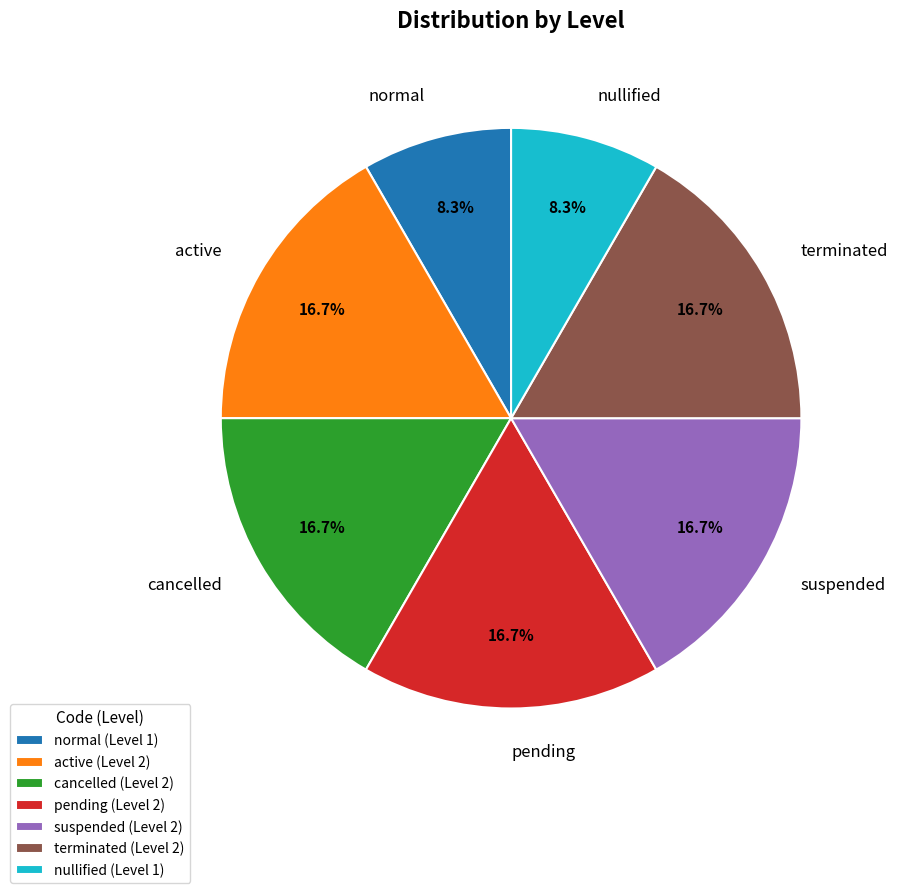

Count the number of slices in the pie.

7